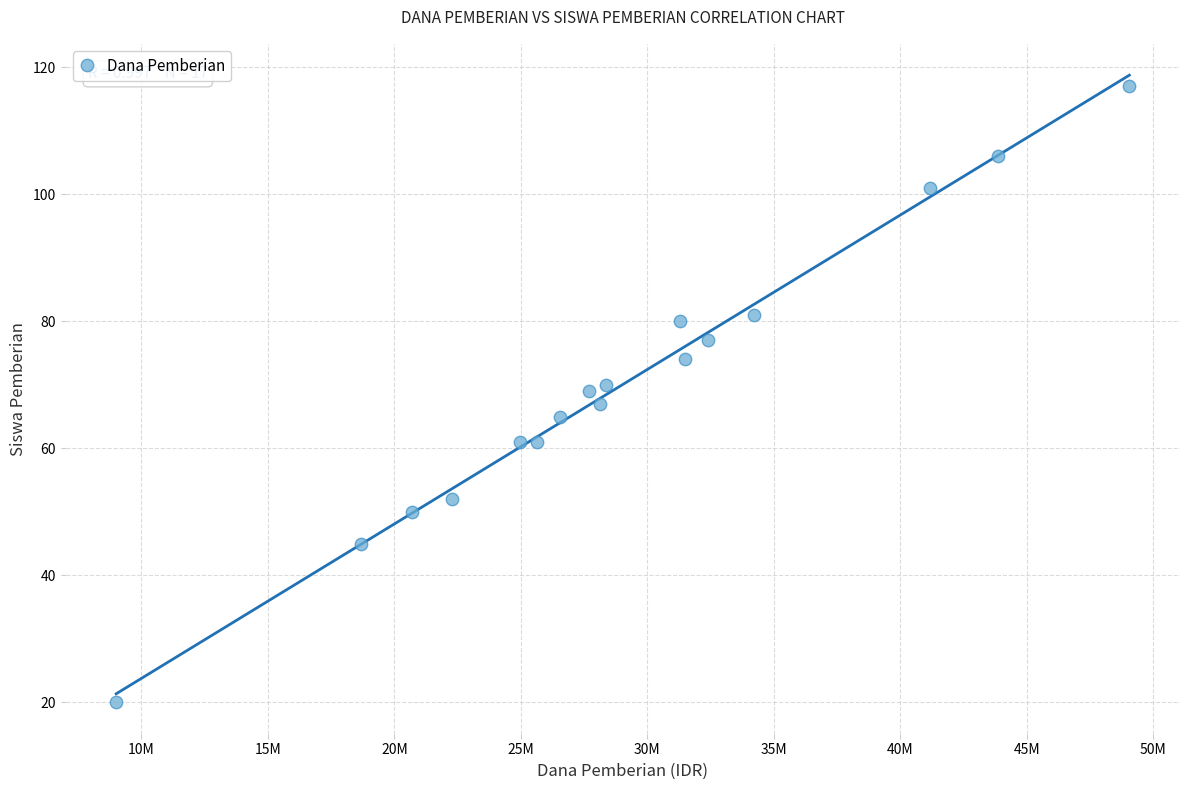

What is the range of X values (max minus min)?

40050000